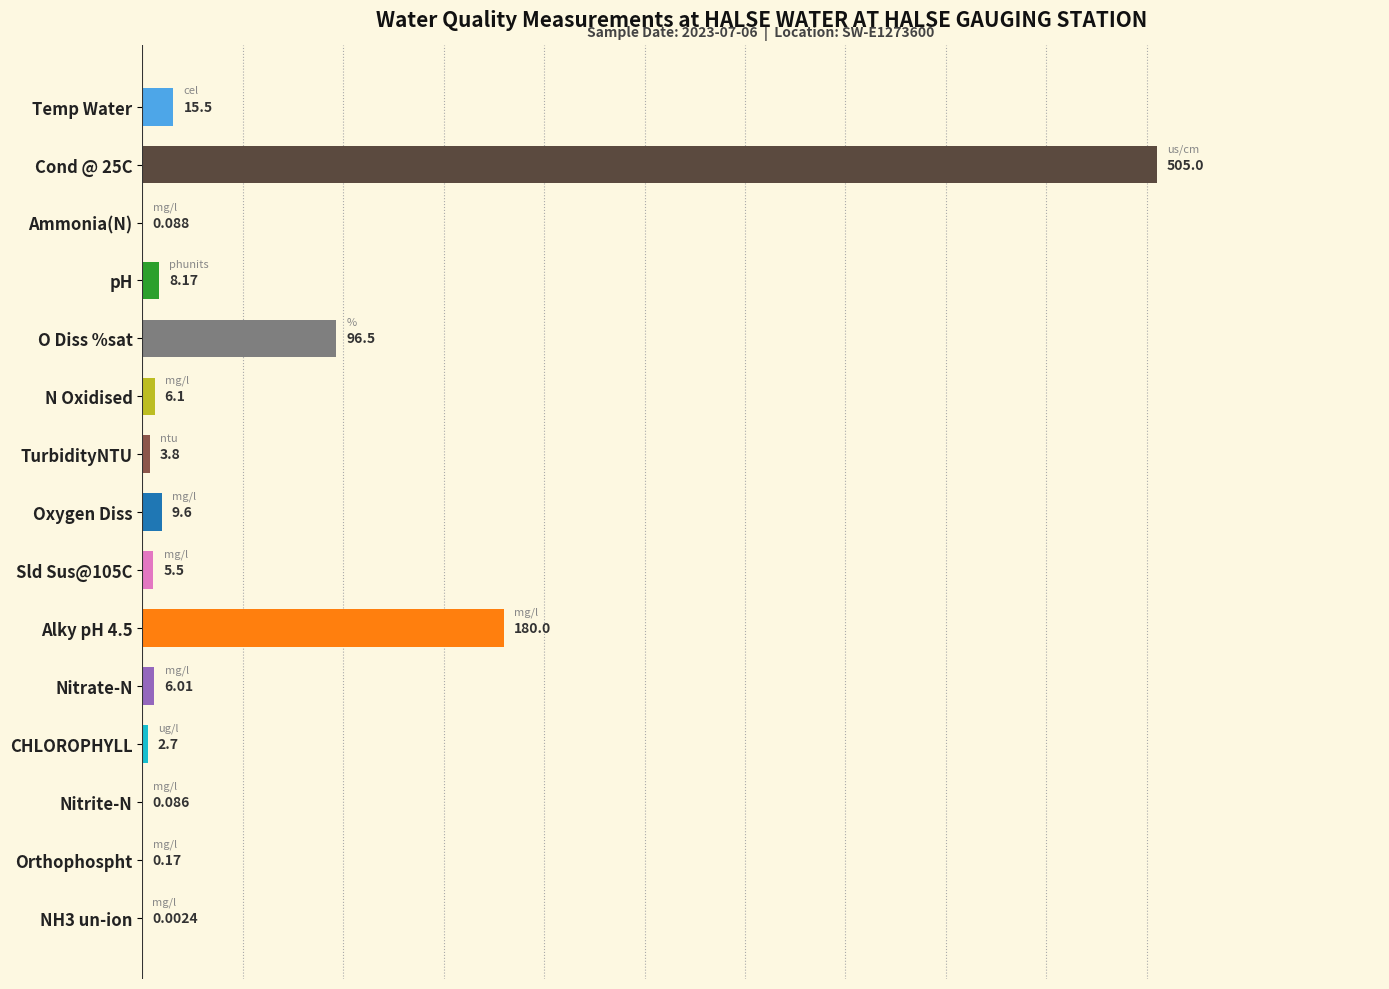

Between CHLOROPHYLL and Nitrite-N, which is larger?

CHLOROPHYLL